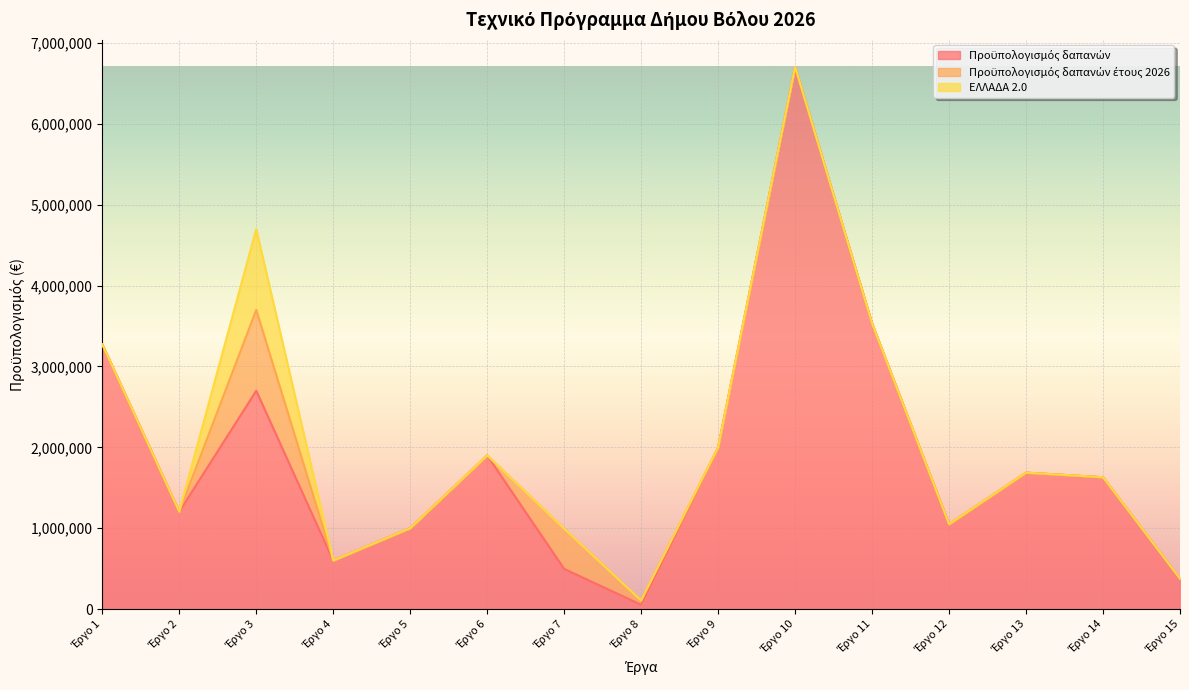

What is the total value across all series at Έργο 1?

3273929.6